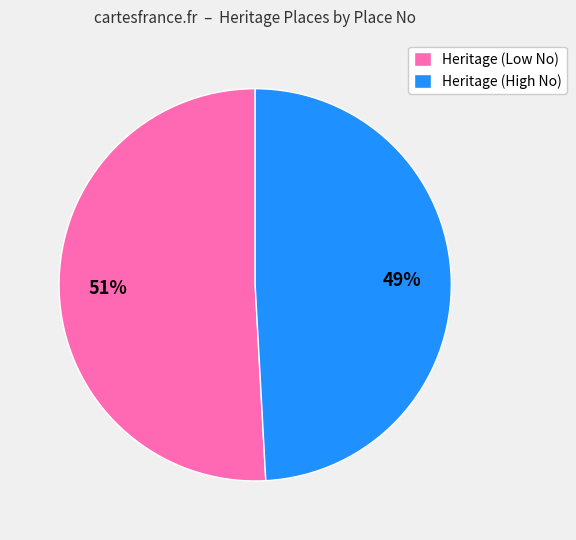

Which has a higher value, Heritage (Low No) or Heritage (High No)?

Heritage (Low No)